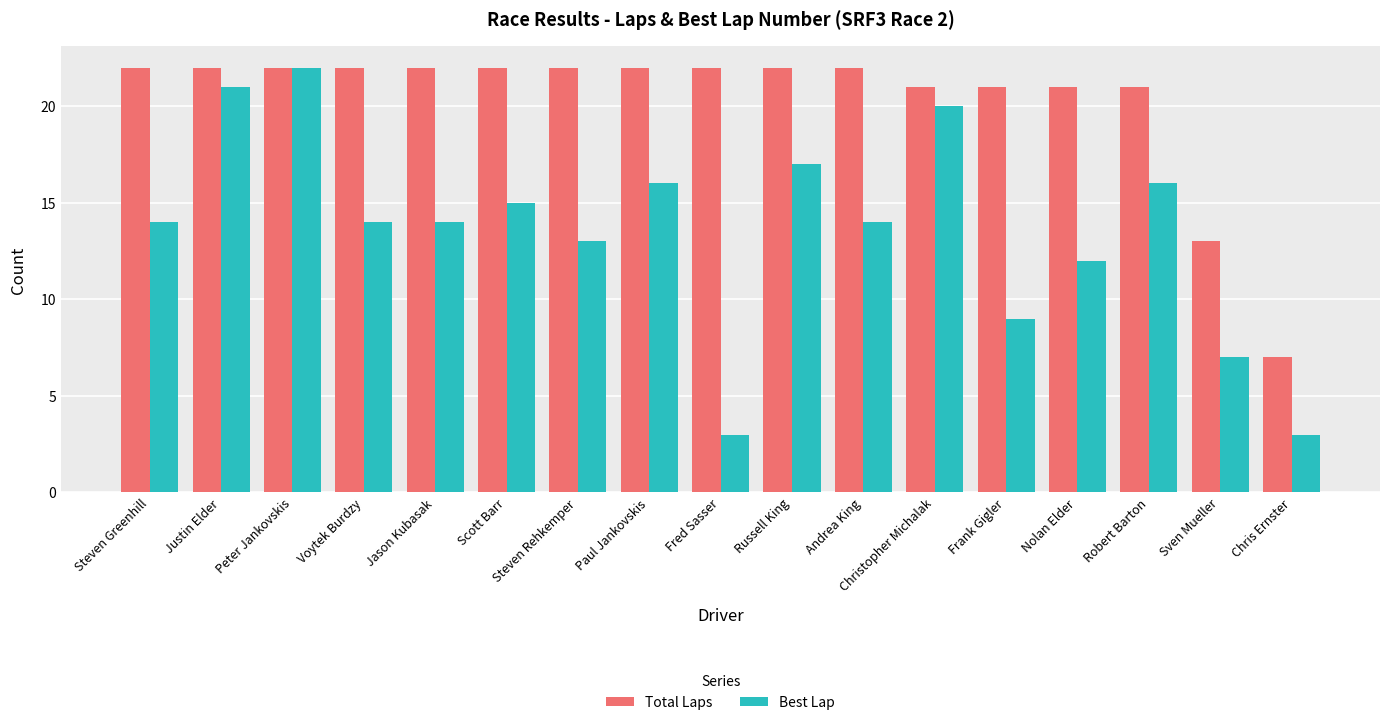

Which series has the largest total across all categories?

Total Laps